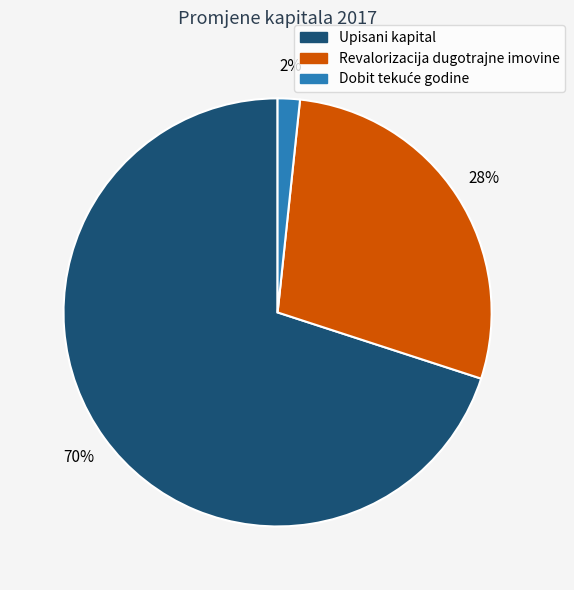

Count the number of slices in the pie.

3